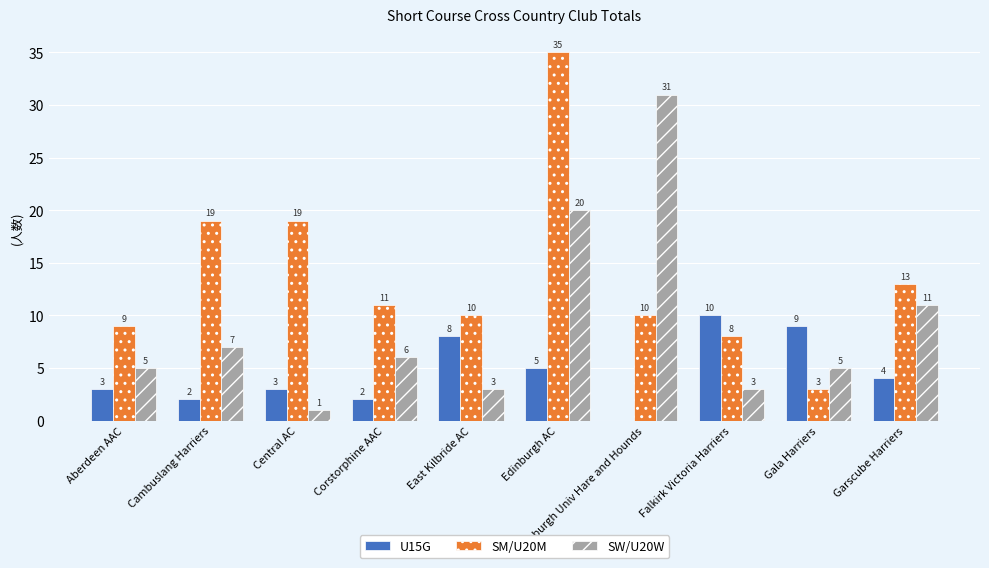

How many groups of bars are there?

10